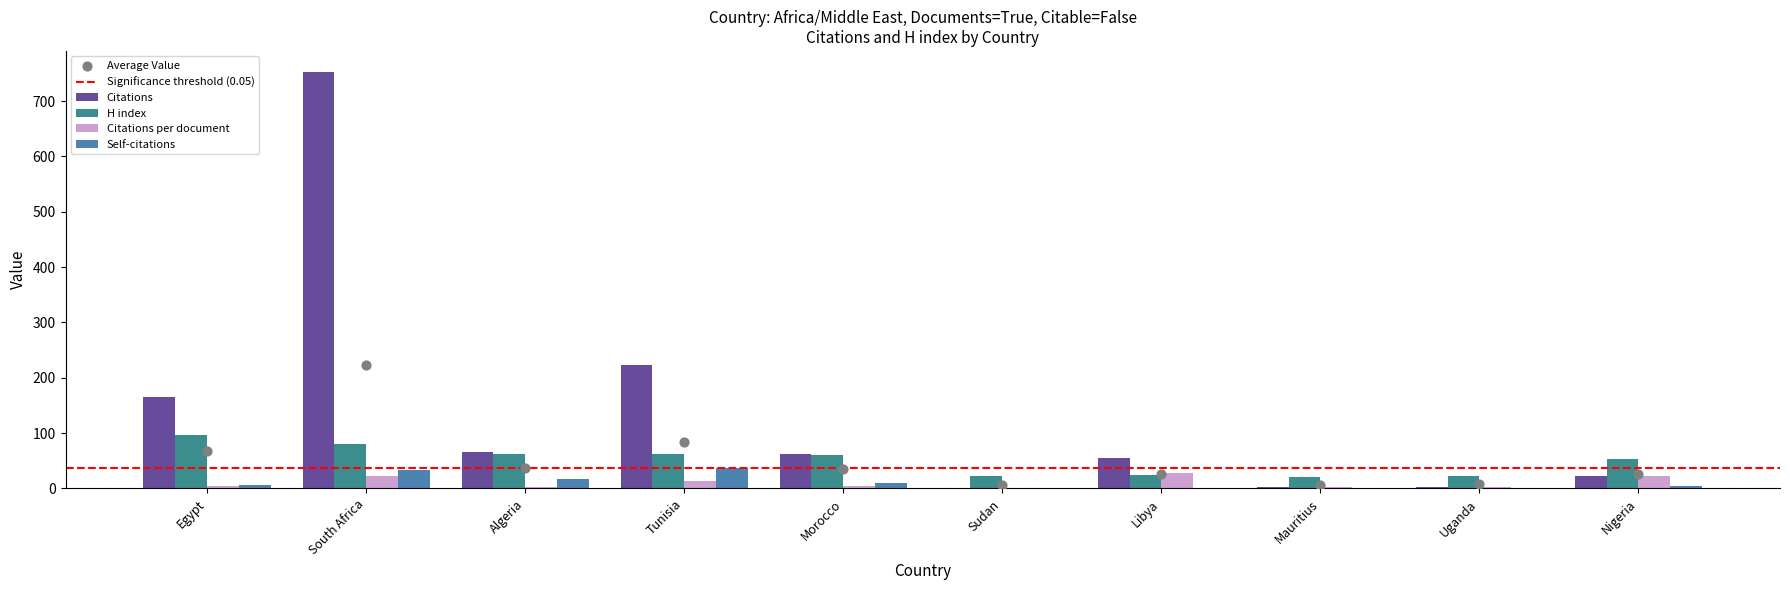

At which category is the sum across all series the highest?

South Africa